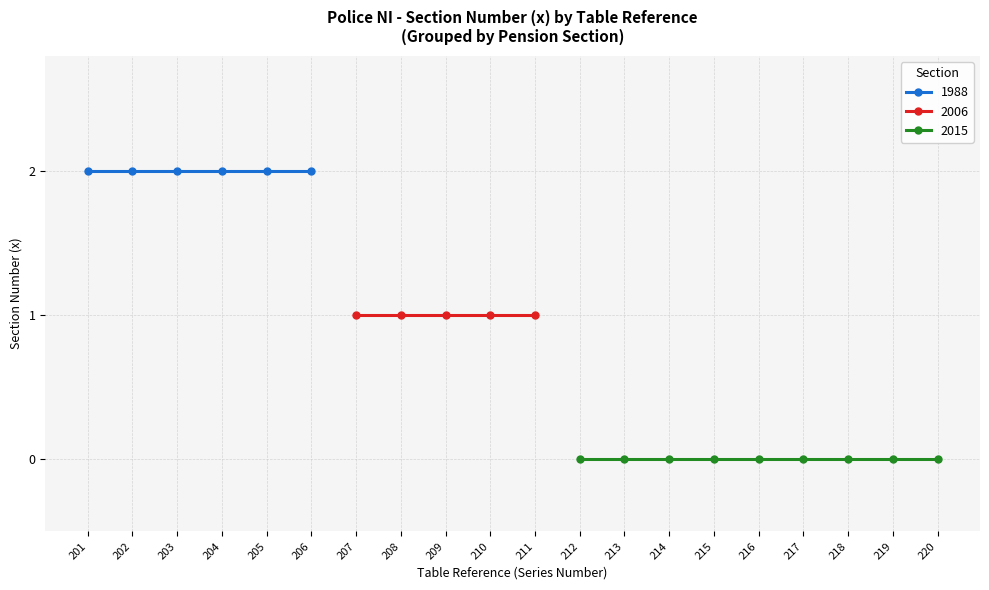

Between 206 and 209, which series saw the biggest shift?

1988